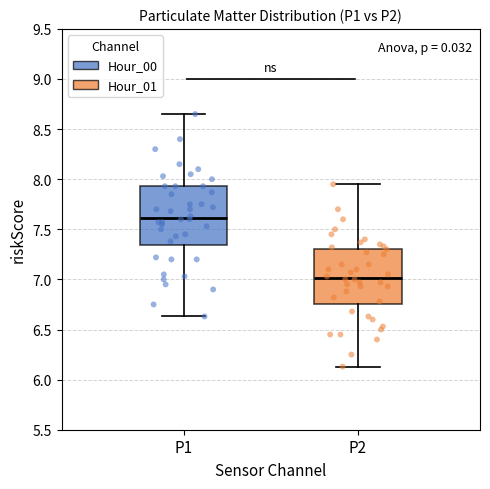

Reading left to right, transcribe this box plot: for each box, give where its median line is, the range the box spans, and where its two whiskers end, as read against the y-axis. The values are not printed on the chart, so give them approximately, as read against the axis.

P1: median 7.60, box 7.35 to 7.95, whiskers 6.65 to 8.65
P2: median 7.00, box 6.75 to 7.30, whiskers 6.15 to 7.95